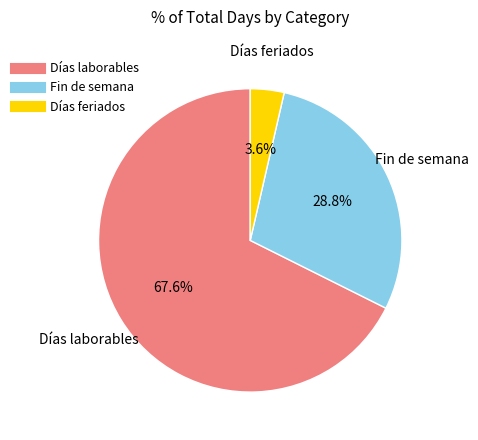

Does Días feriados represent more than half of the total?

No